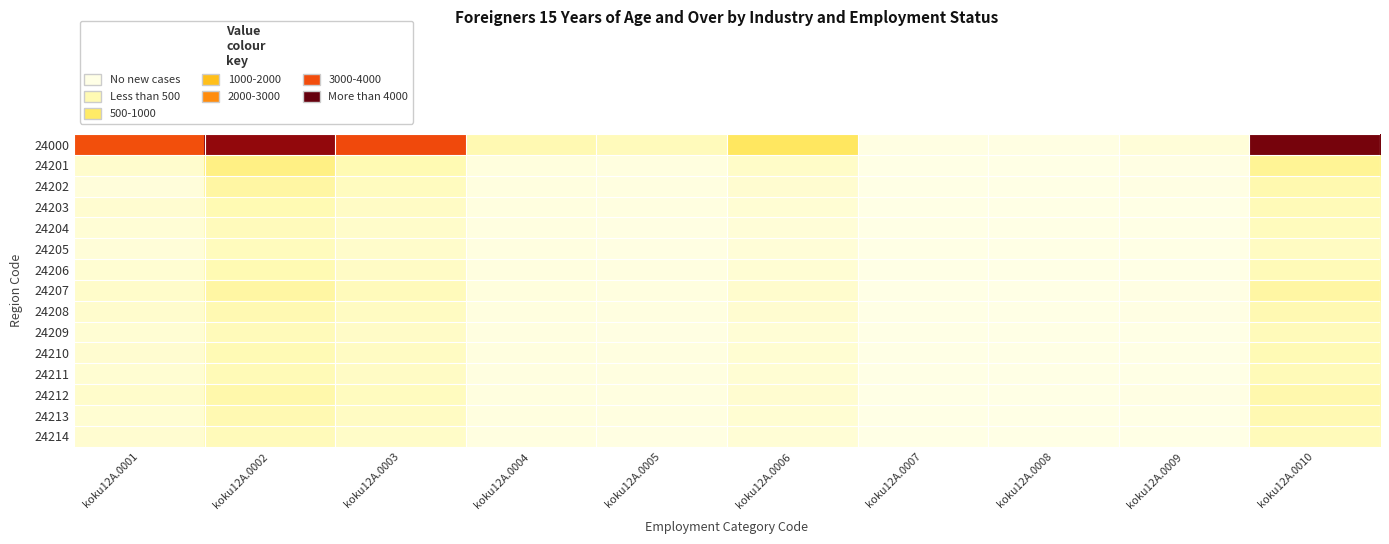

What is the difference between the highest and lowest values at koku12A.0010?

0.9